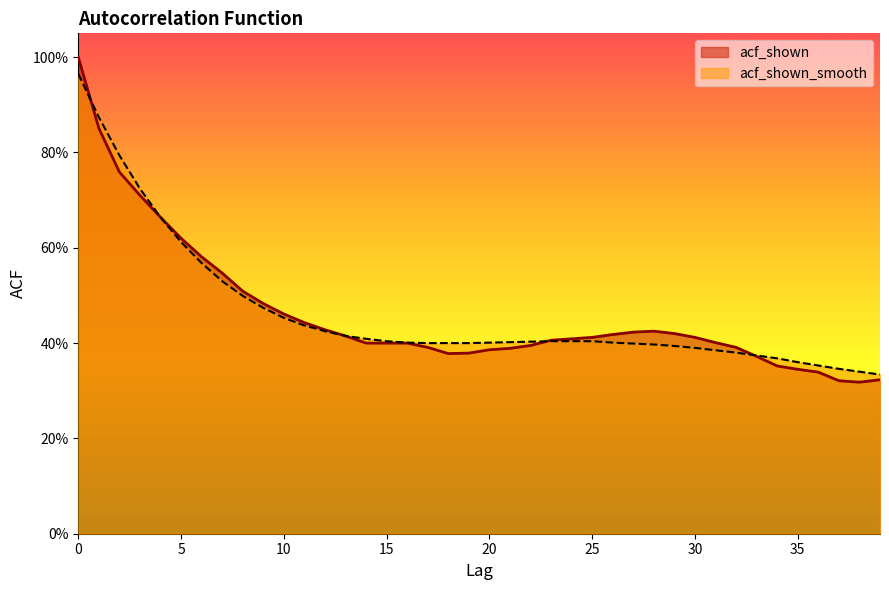

Which series has the largest total across all categories?

acf_shown_smooth